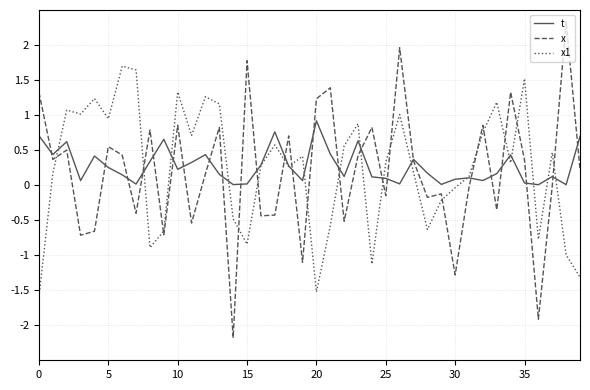

Rank the series by their average value, from highest to lowest.

t, x1, x